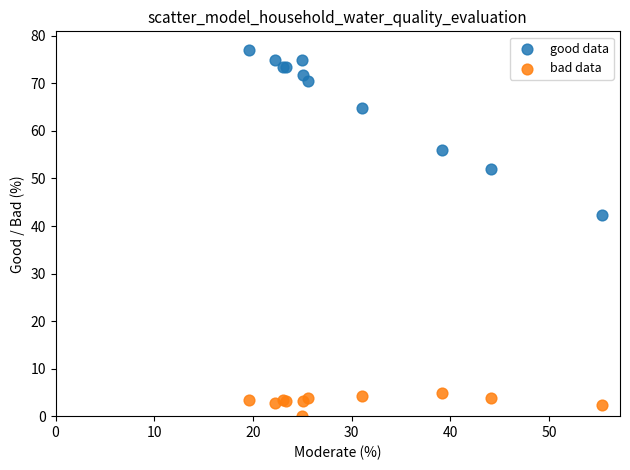

Which series contains the lowest Y value?

bad data